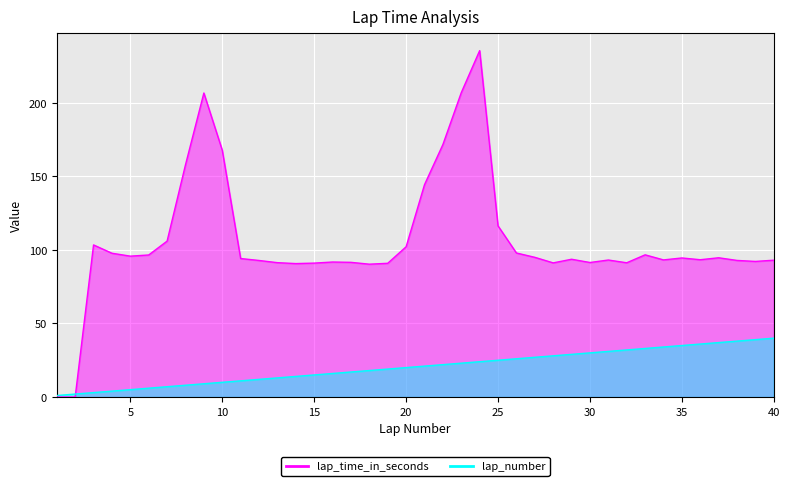

The value of lap_time_in_seconds at 20 is 181.1. True or false?

False